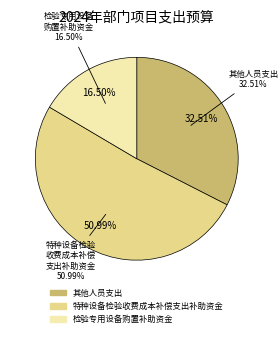

Between 检验专用设备购置补助资金 and 其他人员支出, which is larger?

其他人员支出